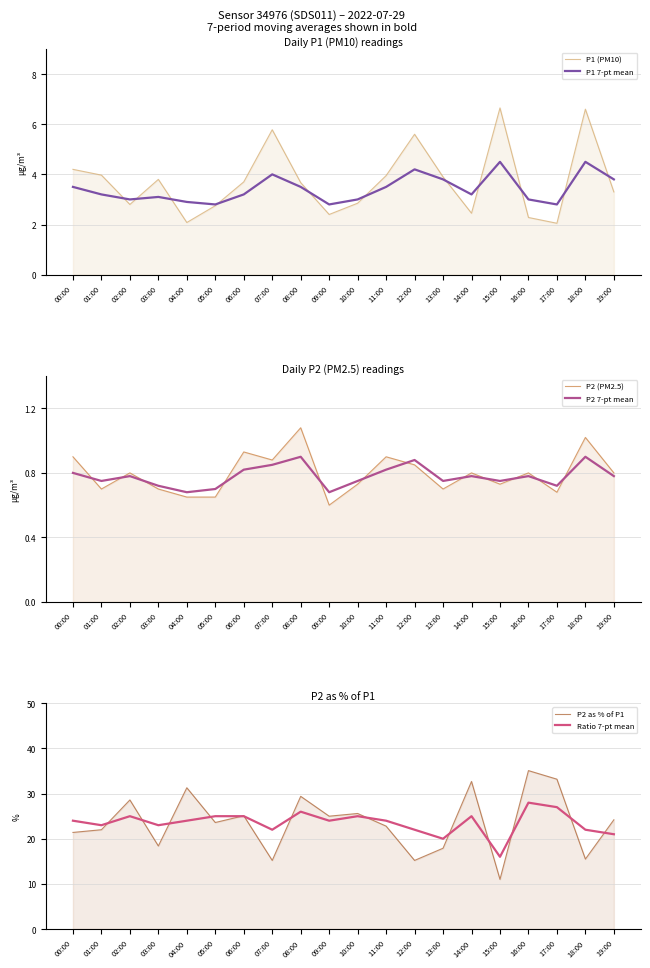

Between 00:00 and 11:00, which series saw the biggest shift?

P2 as % of P1